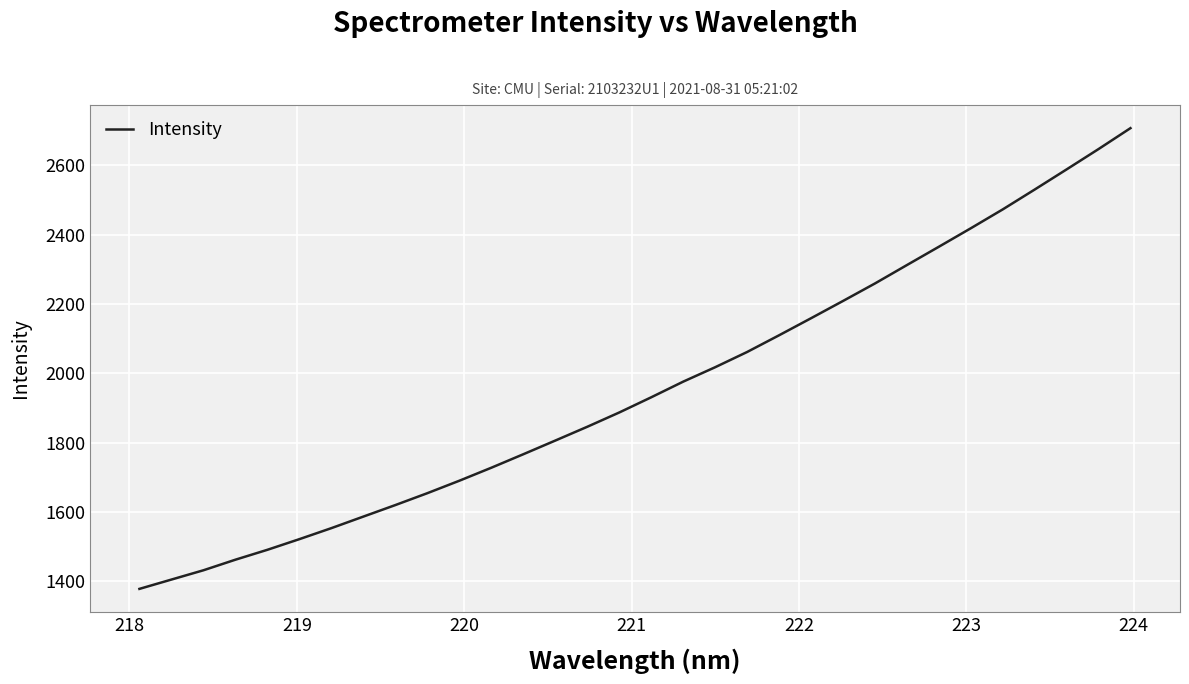

What is the smallest value displayed?

1377.8